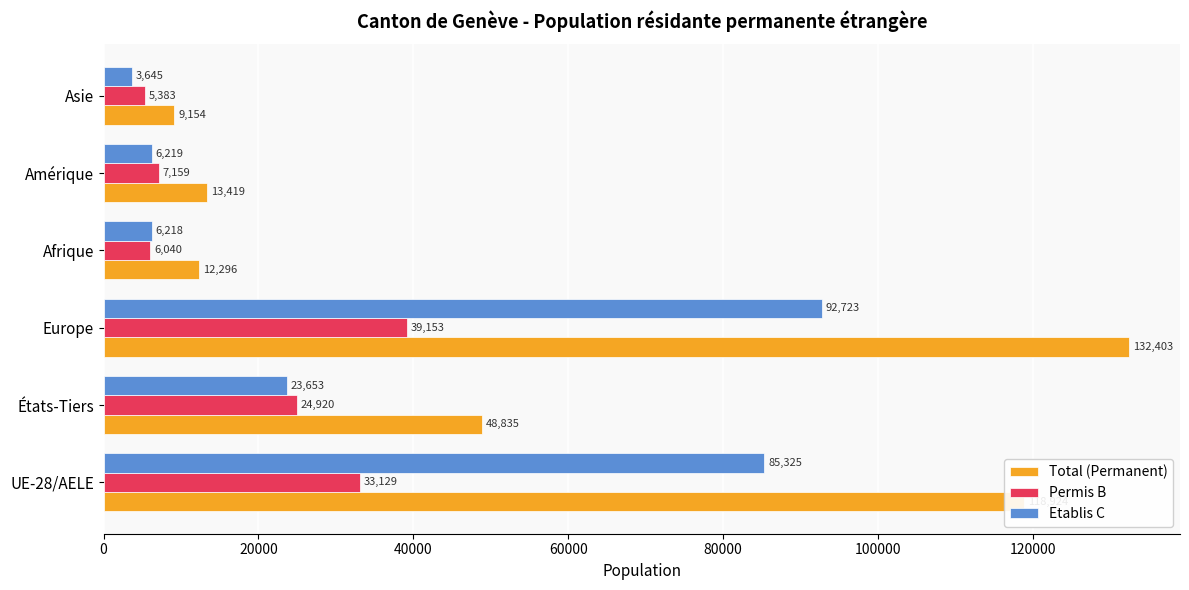

Rank the series by their maximum value, from highest to lowest.

Total (Permanent), Etablis C, Permis B